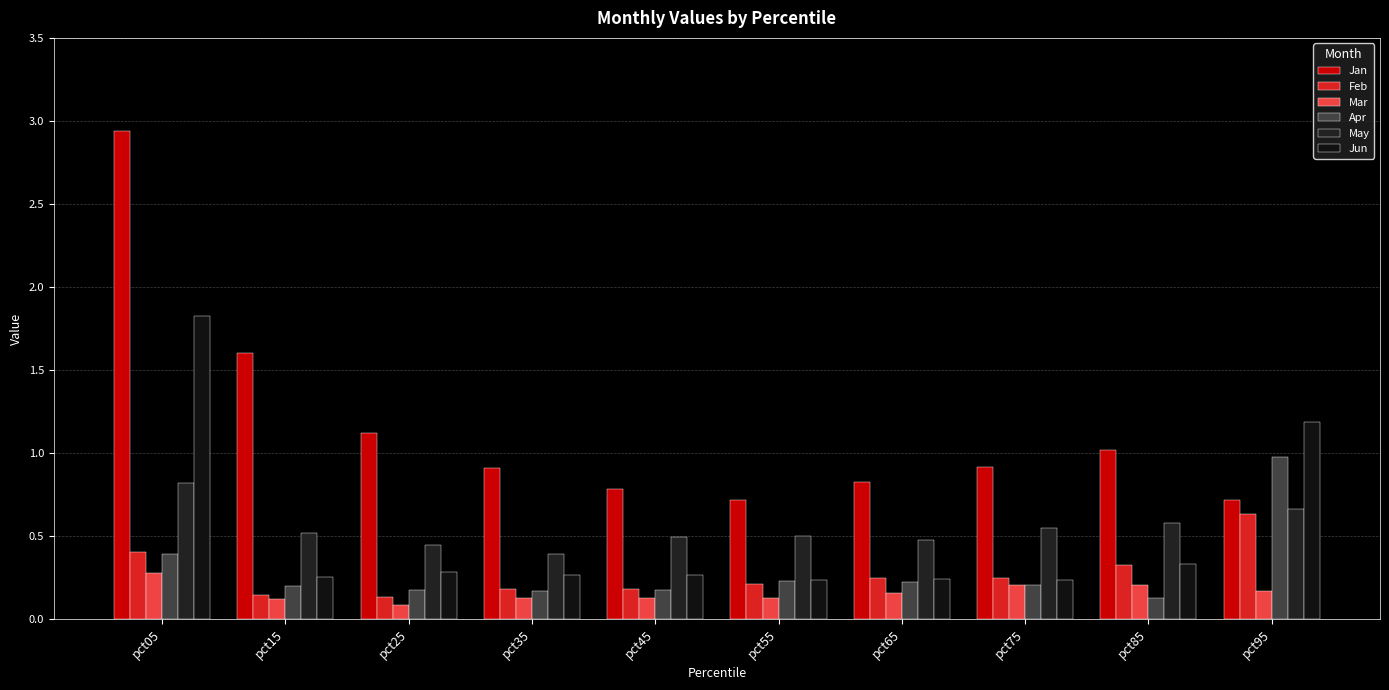

At how many categories does at least one series exceed 1?

5